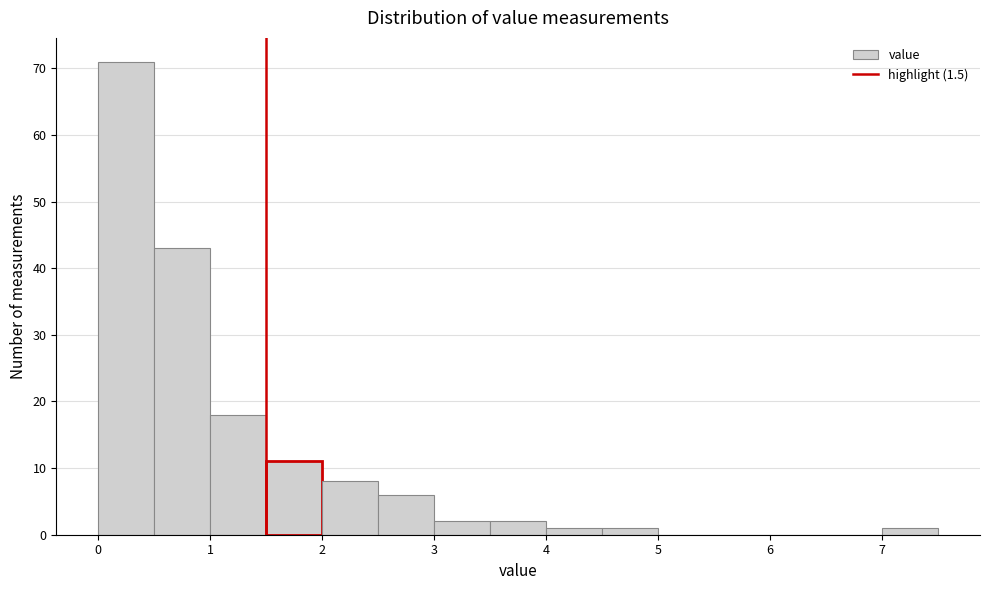

Reading left to right, list every bar in this chart as the range it spans on the x-axis followed by its height. The values are not printed on the chart, so give them approximately, as read against the axis.

0.0 to 0.5: 71
0.5 to 1.0: 43
1.0 to 1.5: 18
1.5 to 2.0: 11
2.0 to 2.5: 8
2.5 to 3.0: 6
3.0 to 3.5: 2
3.5 to 4.0: 2
4.0 to 4.5: 1
4.5 to 5.0: 1
5.0 to 5.5: 0
5.5 to 6.0: 0
6.0 to 6.5: 0
6.5 to 7.0: 0
7.0 to 7.5: 1